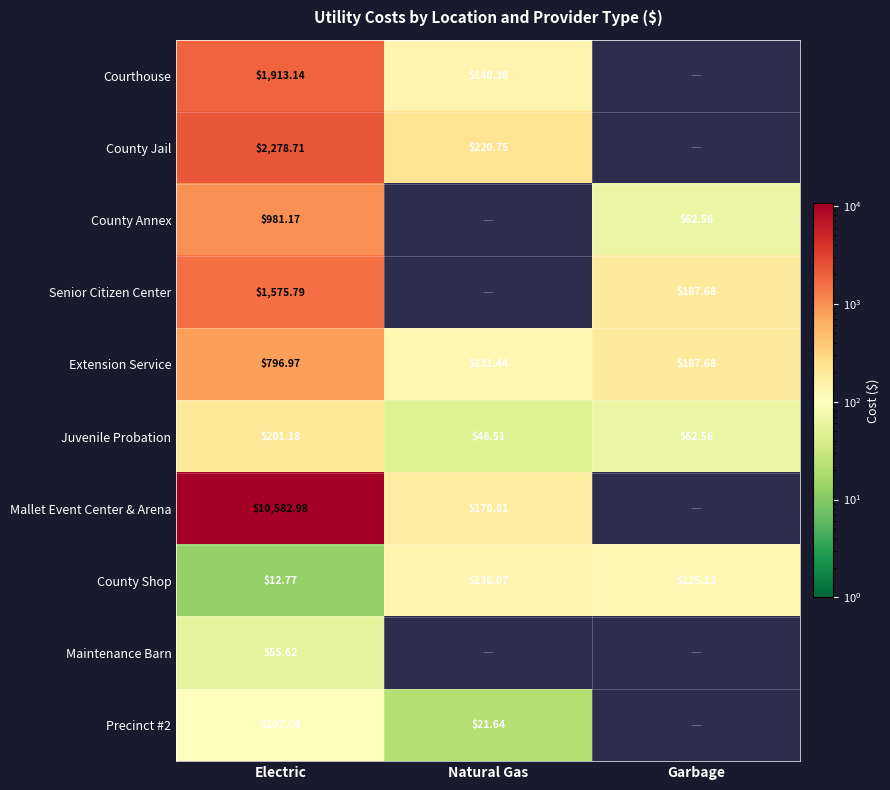

At how many categories does at least one series exceed 1737?

1